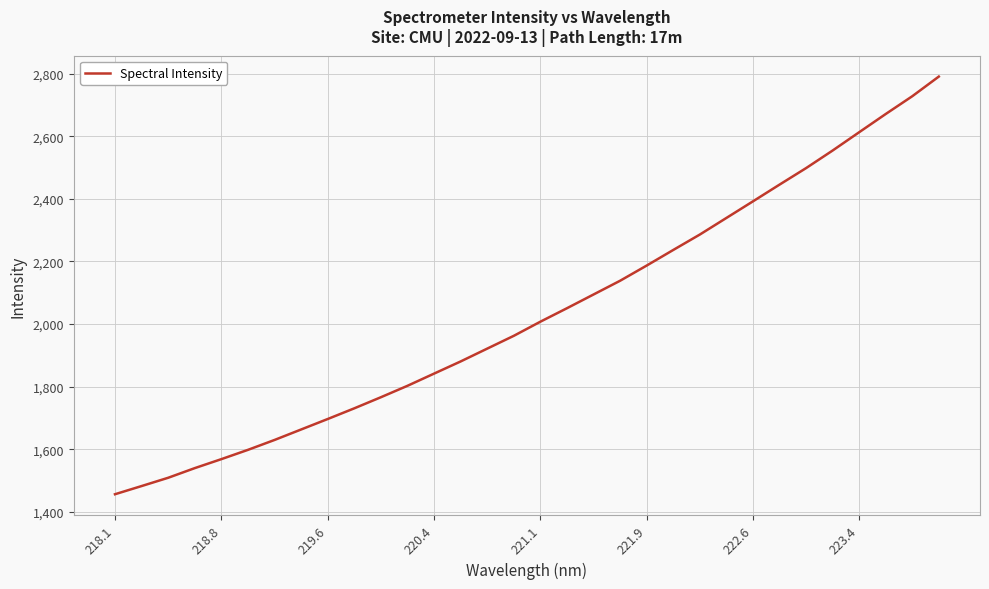

What is the maximum value shown in the chart?

2790.4